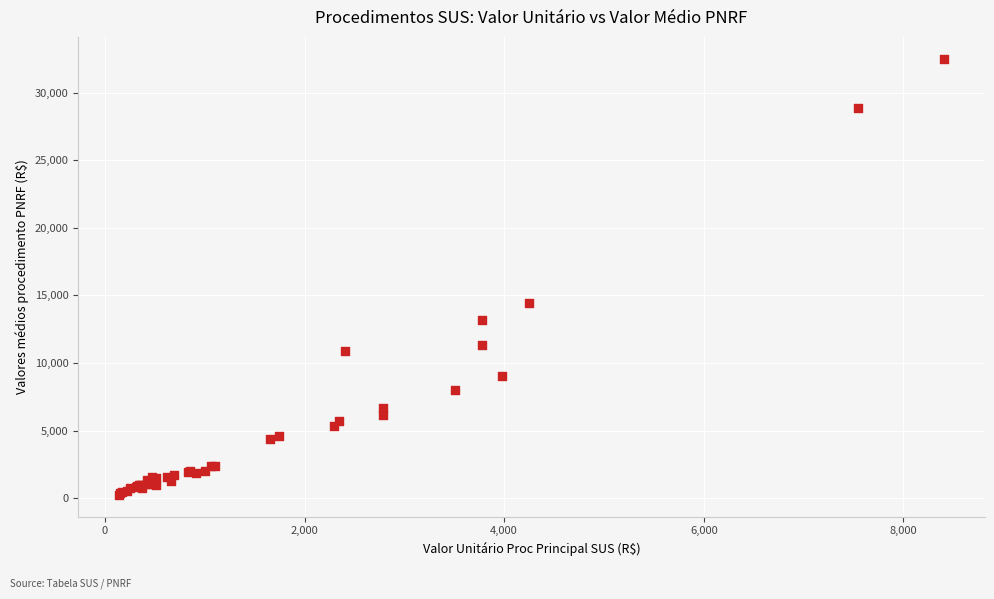

What Y value in the scatter plot is closest to 16378?

14445.8